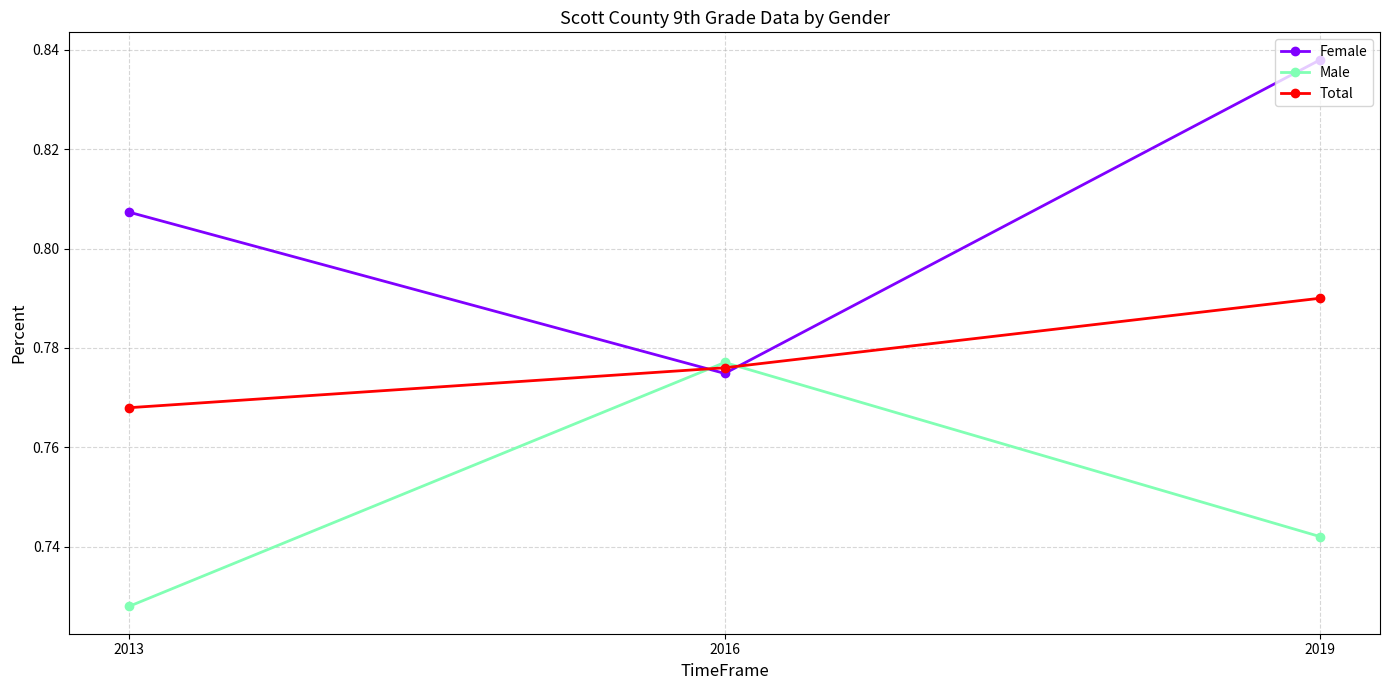

Rank the series by their maximum value, from lowest to highest.

Male, Total, Female